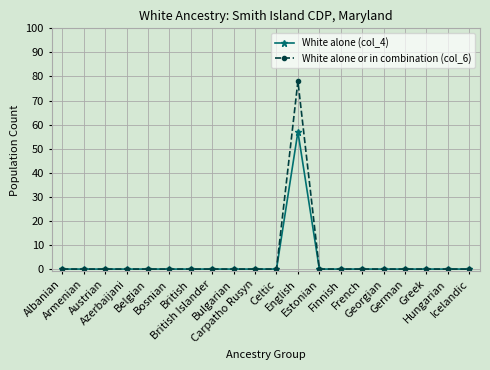

Is this an area chart (filled region under the line)?

No